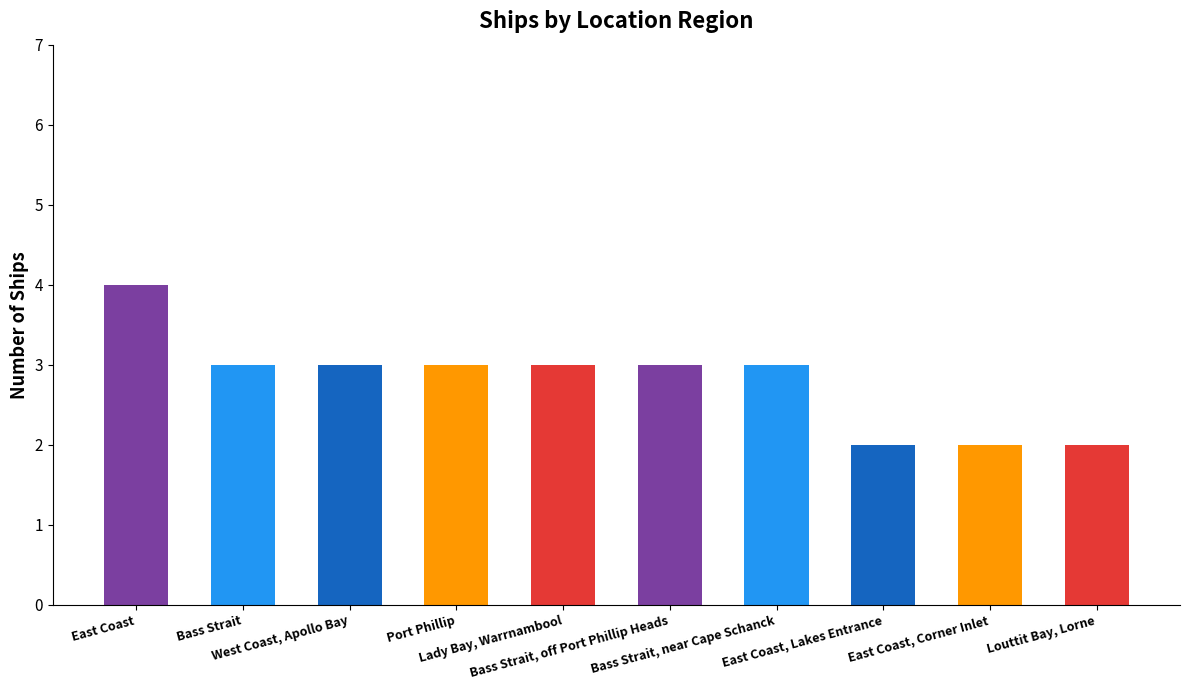

Which category has the highest value across all series?

East Coast